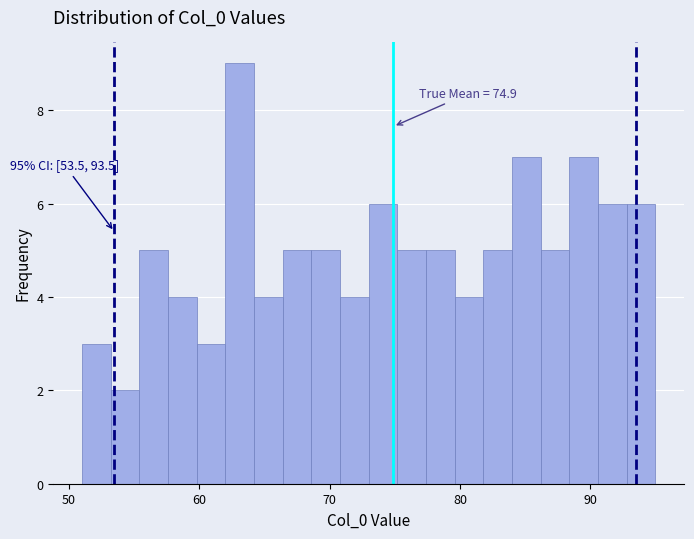

Around what value on the x-axis is the tallest bar? Give the approximate position of its centre, as read against the axis.

63